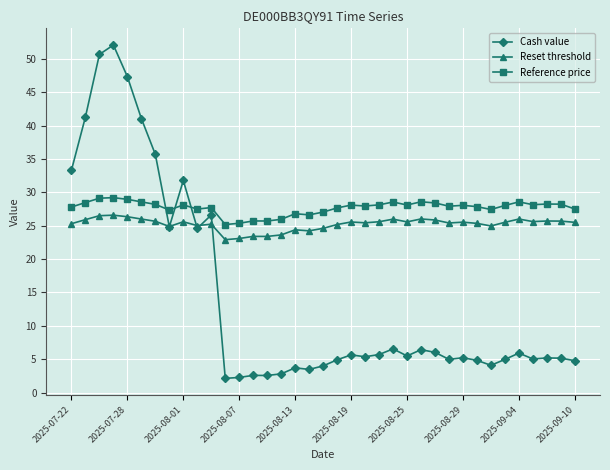

List the series in order of their overall mean, highest first.

Reference price, Reset threshold, Cash value